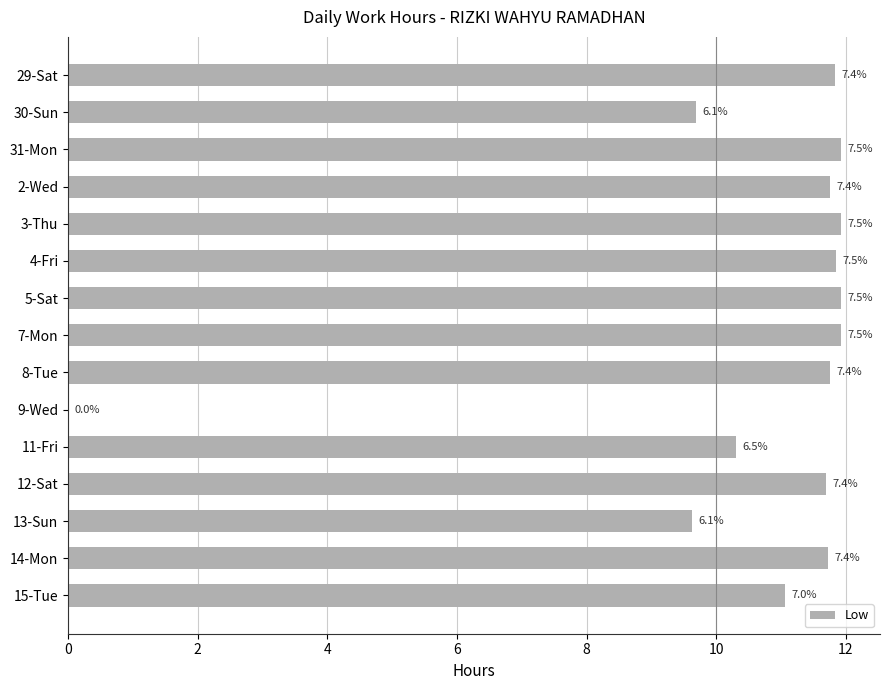

Are the bars horizontal?

Yes